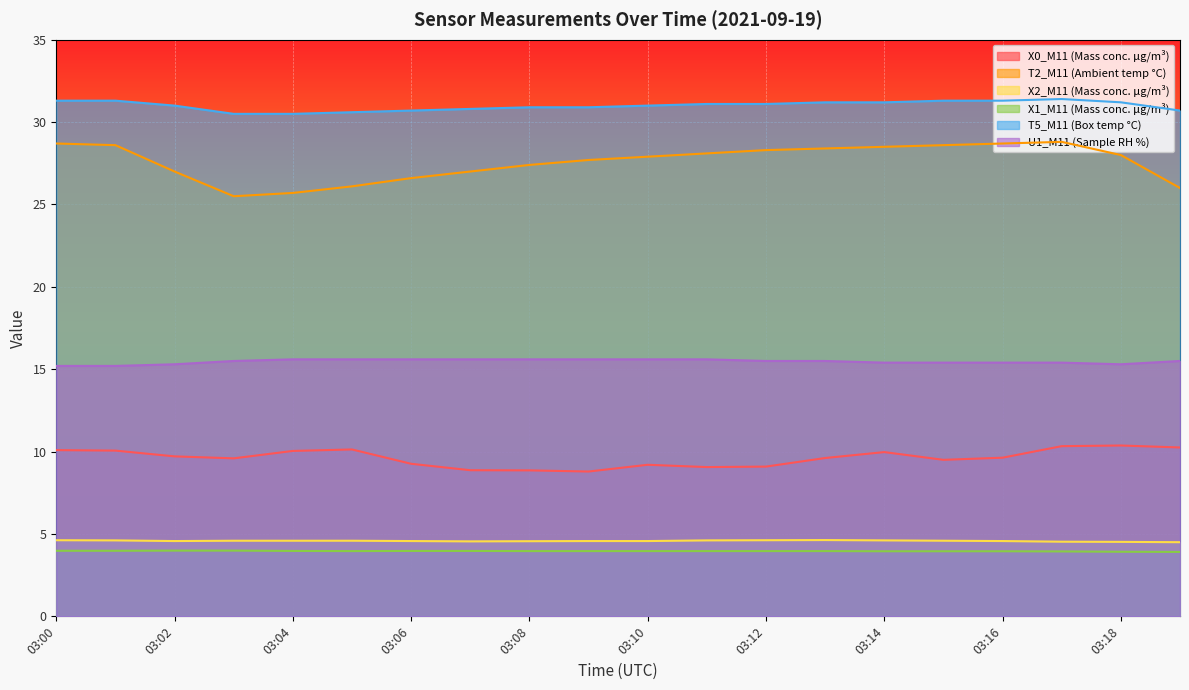

What are all the series names shown in the legend?

X0_M11 (Mass conc. μg/m³), T2_M11 (Ambient temp °C), X2_M11 (Mass conc. μg/m³), X1_M11 (Mass conc. μg/m³), T5_M11 (Box temp °C), U1_M11 (Sample RH %)